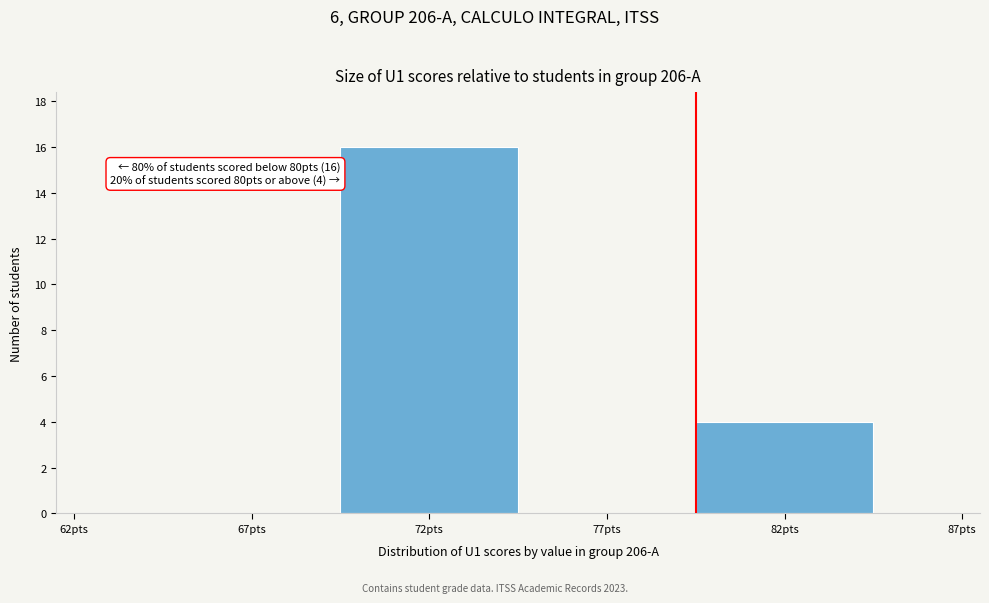

Reading right to left, list all the values displayed in this chart.

87pts=0	82pts=4	77pts=0	72pts=16	67pts=0	62pts=0